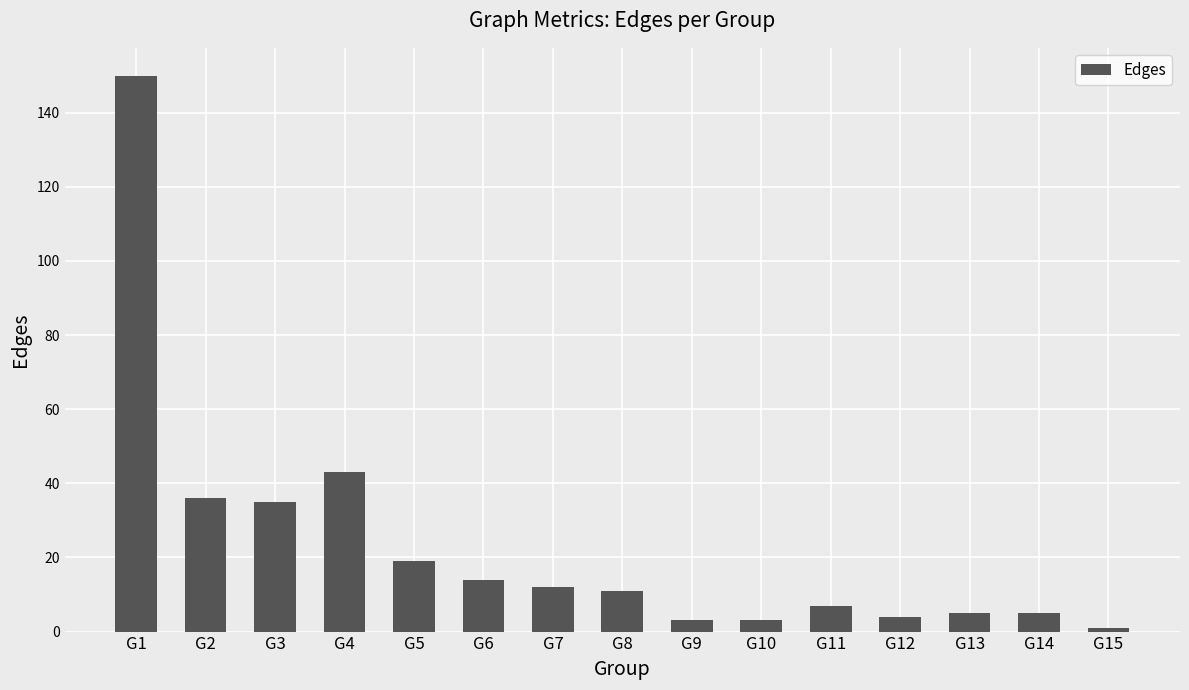

Reading left to right, transcribe all the data shown in this chart.

150	36	35	43	19	14	12	11	3	3	7	4	5	5	1